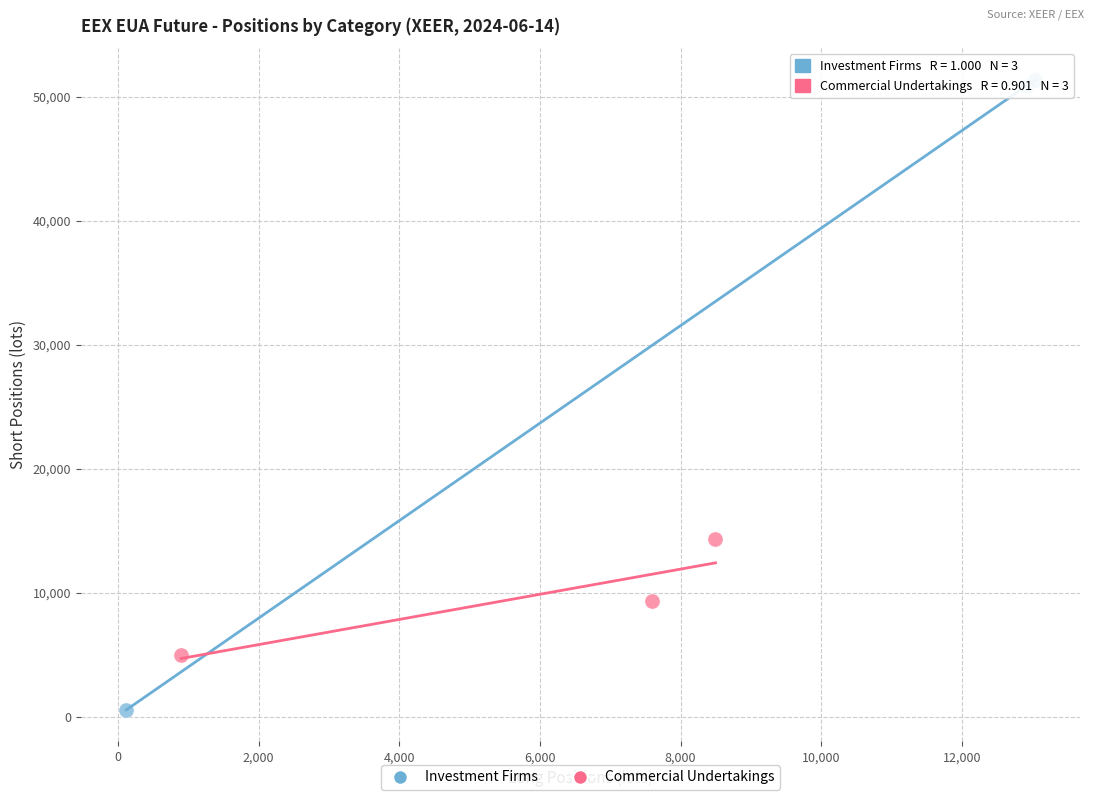

Which series contains the lowest Y value?

Investment Firms